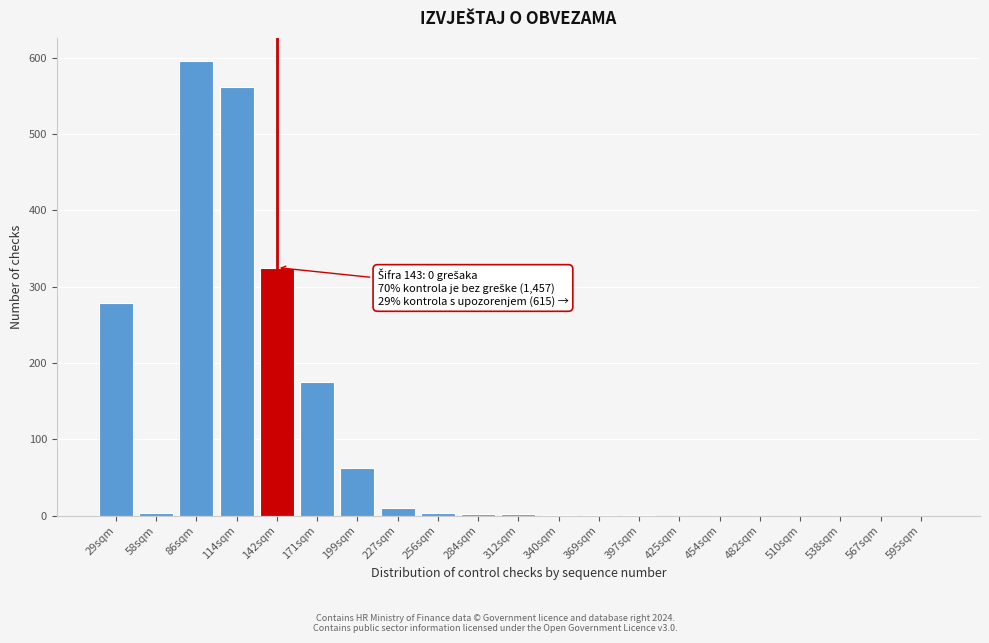

Between 171sqm and 567sqm, which is larger?

171sqm